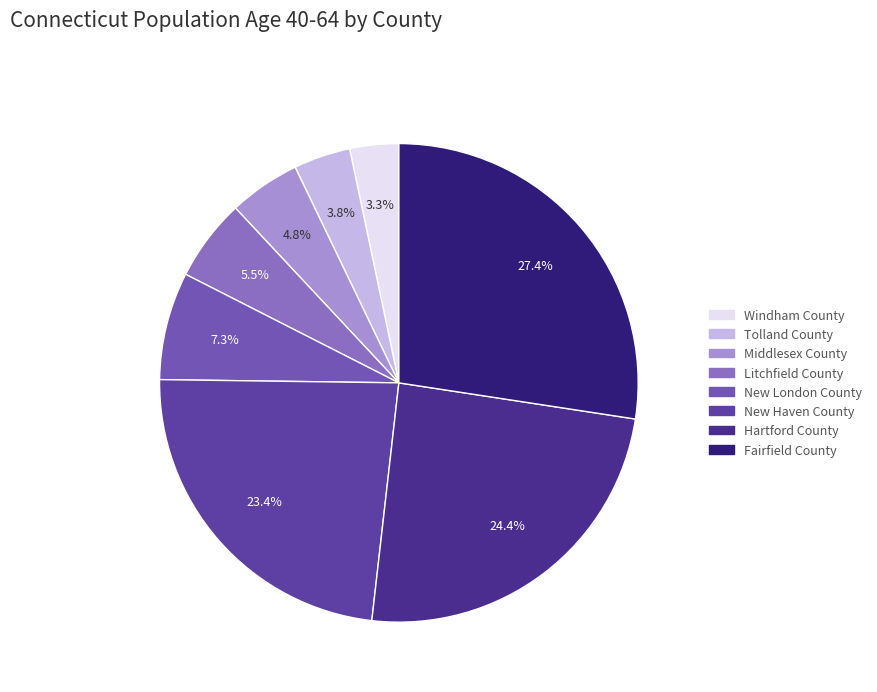

The New London County slice represents 1% of the pie. True or false?

False